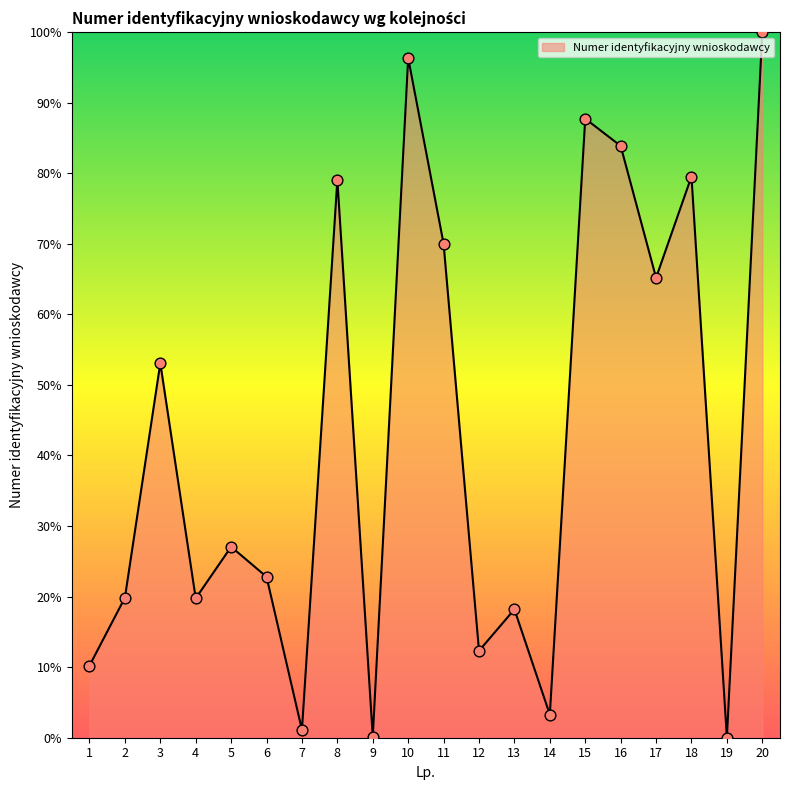

Between 1 and 16, which is larger?

16